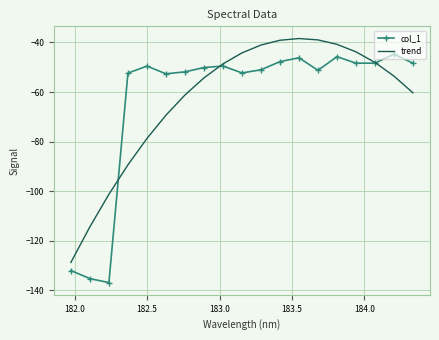

Rank the series by their maximum value, from lowest to highest.

col_1, trend